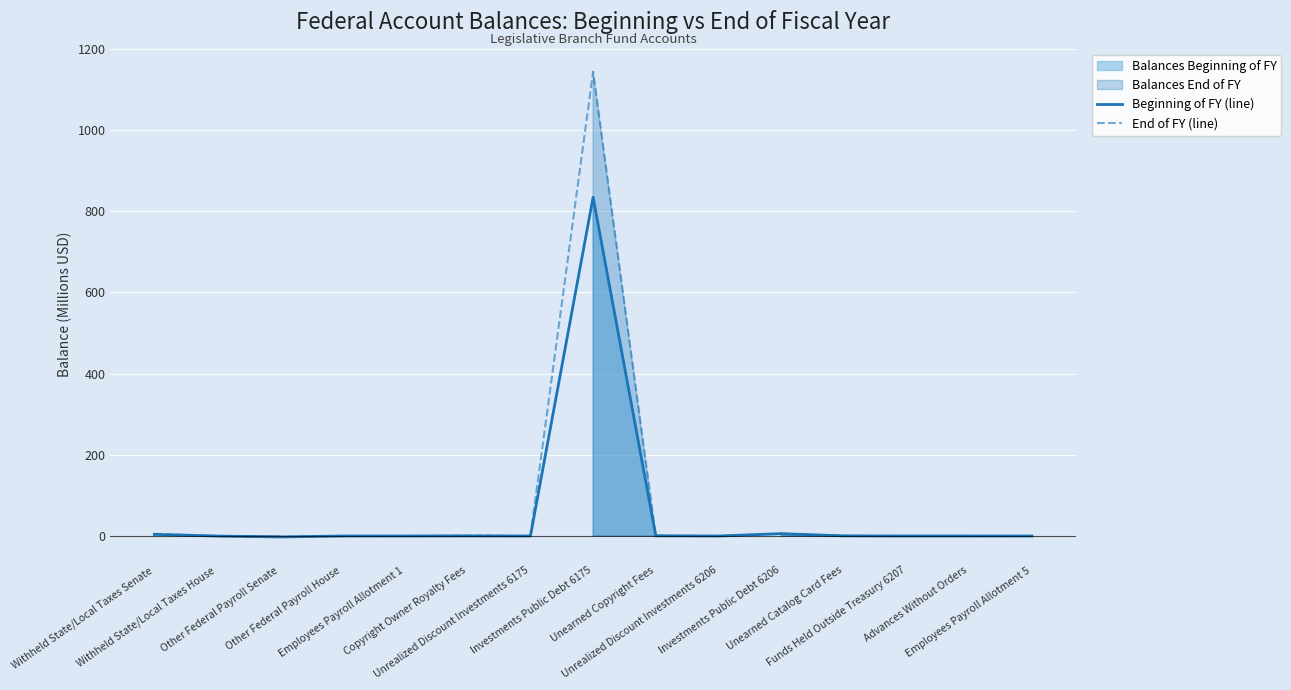

Between Other Federal Payroll Senate and Unearned Copyright Fees, which is larger?

Unearned Copyright Fees